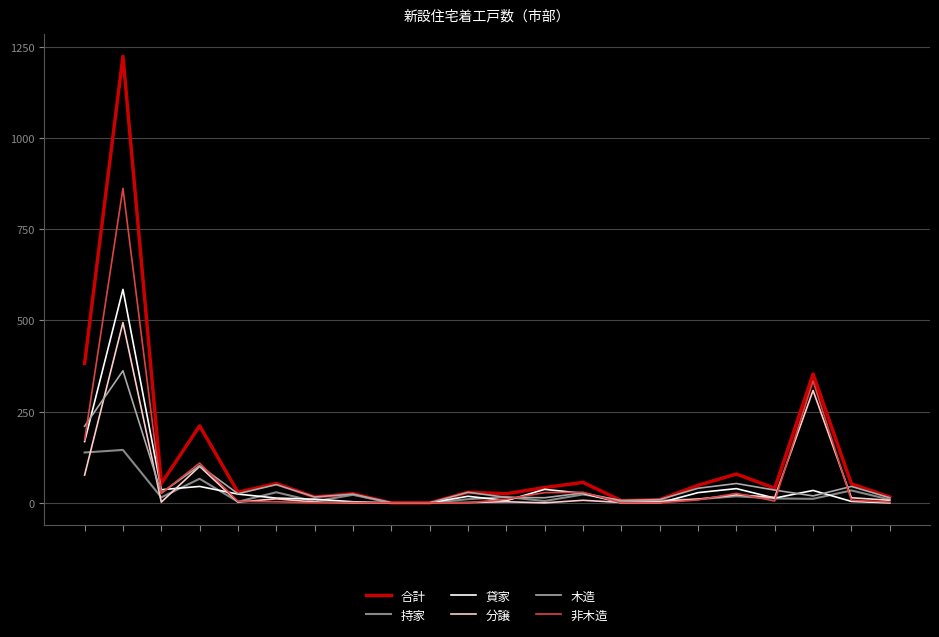

True or false: 貸家 has more than 1 points higher than both neighbors.

True